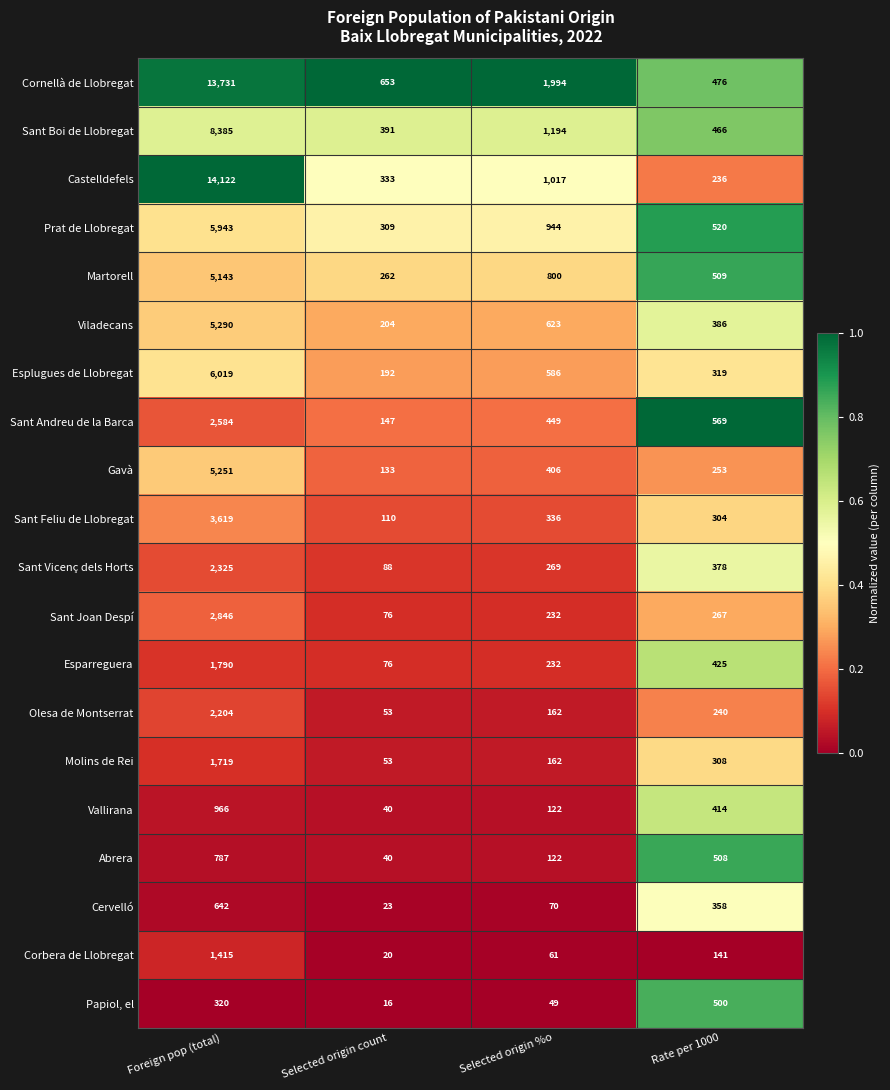

Which series has the largest total across all categories?

Cornellà de Llobregat